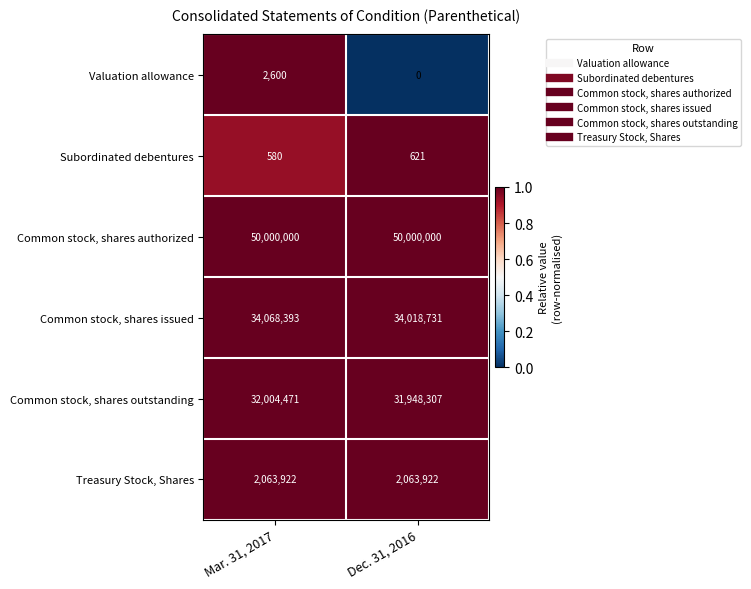

Reading left to right, list all the values displayed in this chart.

Valuation allowance: Mar. 31, 2017=2600	Dec. 31, 2016=0
Subordinated debentures: Mar. 31, 2017=580	Dec. 31, 2016=621
Common stock, shares authorized: Mar. 31, 2017=50000000	Dec. 31, 2016=50000000
Common stock, shares issued: Mar. 31, 2017=34068393	Dec. 31, 2016=34018731
Common stock, shares outstanding: Mar. 31, 2017=32004471	Dec. 31, 2016=31948307
Treasury Stock, Shares: Mar. 31, 2017=2063922	Dec. 31, 2016=2063922